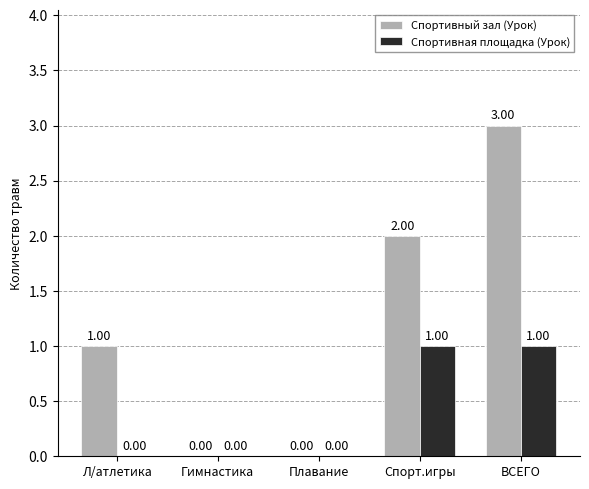

What is the approximate value of Спортивный зал (Урок) at Спорт.игры?

2